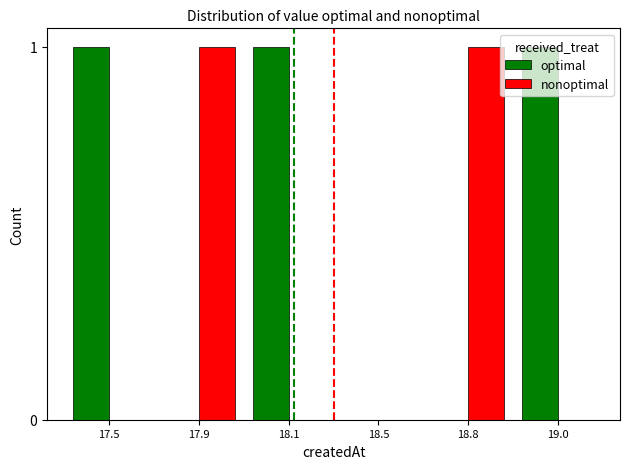

Which series has the largest total across all categories?

optimal